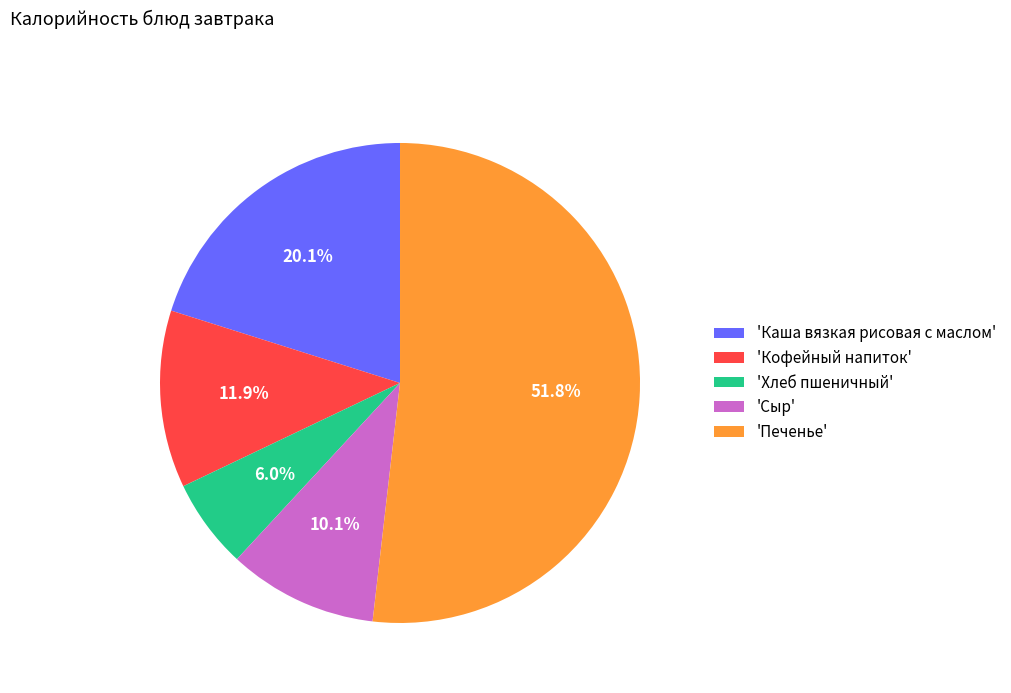

What percentage is NOT represented by 'Кофейный напиток'?

88.1%